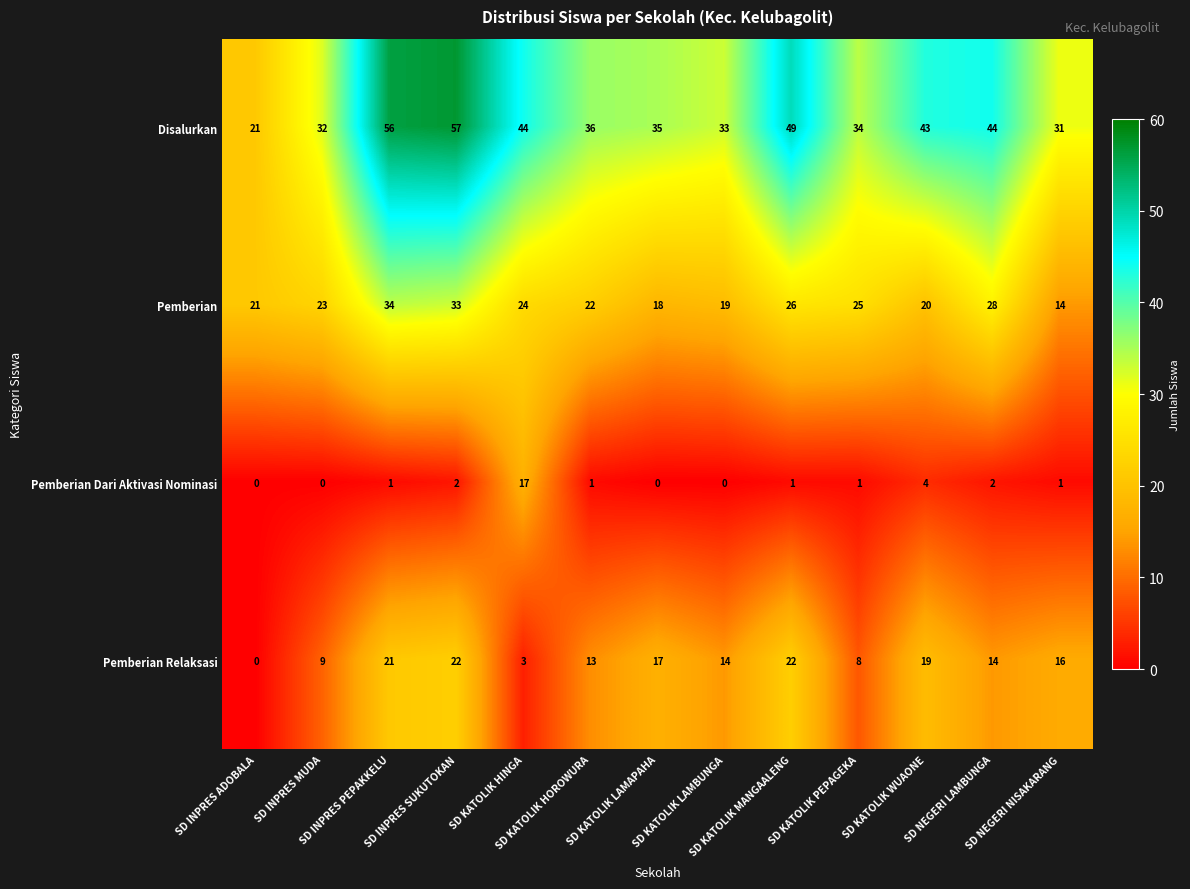

Which series has the largest total across all categories?

Disalurkan